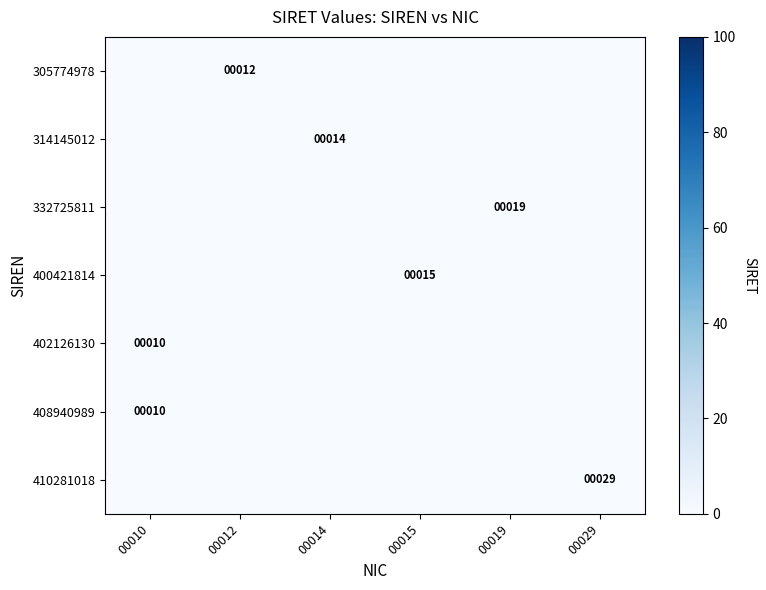

Which has a higher value, 00029 or 00012?

00012